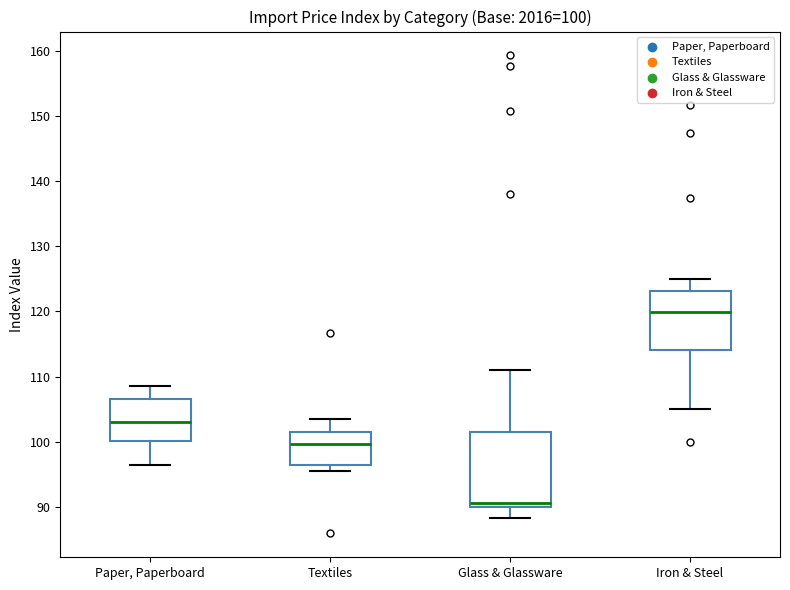

Comparing the boxes themselves (not the whiskers), which one is the tallest?

Glass & Glassware